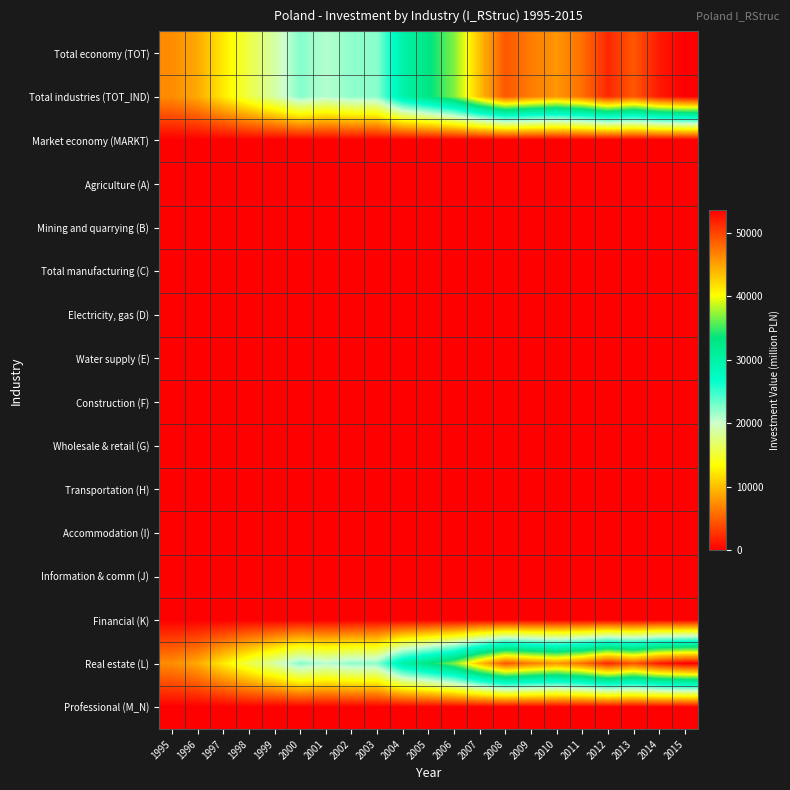

Rank the series at 2004 from lowest to highest value.

Market economy (MARKT), Agriculture (A), Mining and quarrying (B), Total manufacturing (C), Electricity, gas (D), Water supply (E), Construction (F), Wholesale & retail (G), Transportation (H), Accommodation (I), Information & comm (J), Financial (K), Professional (M_N), Total economy (TOT), Total industries (TOT_IND), Real estate (L)